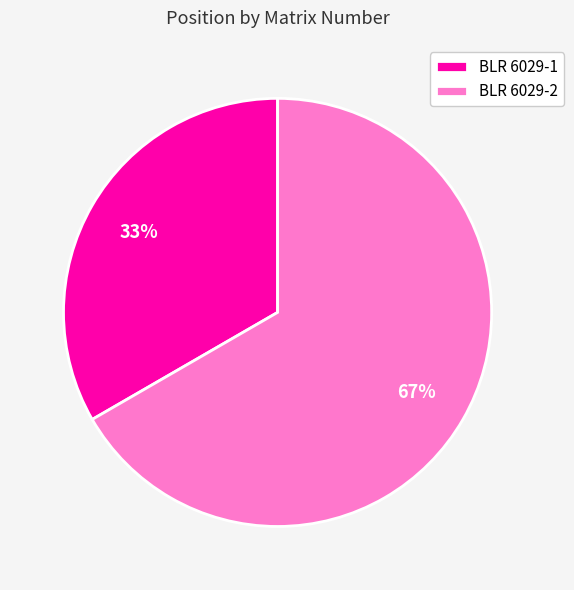

Is it true that BLR 6029-1 is 33% of the pie?

True